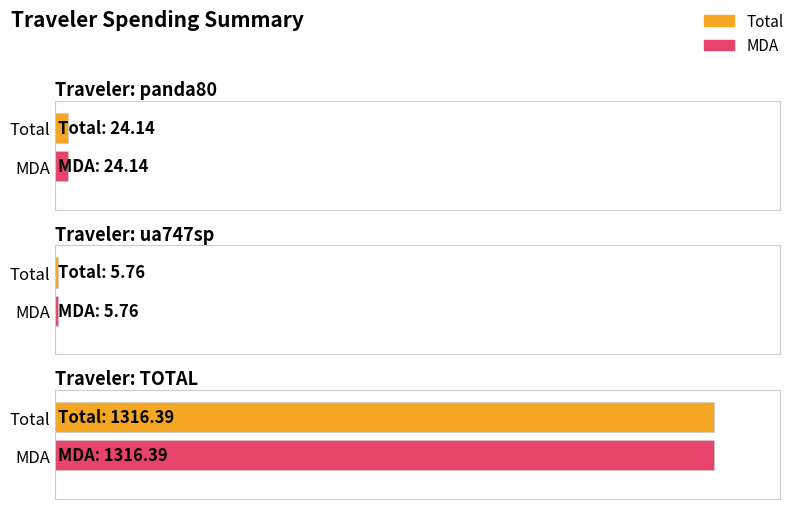

Is it true that Total equals 5.8 at ua747sp?

True